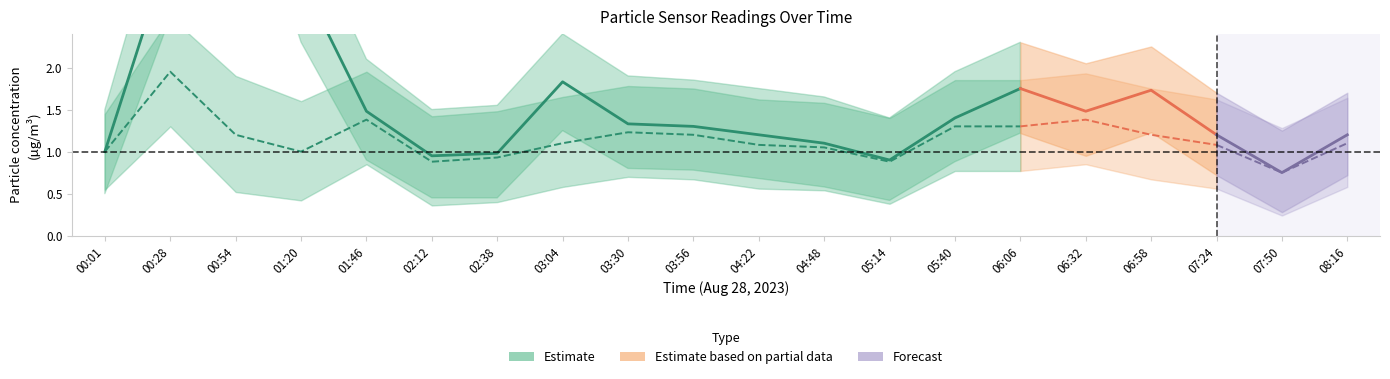

How many lines are shown in the chart?

6